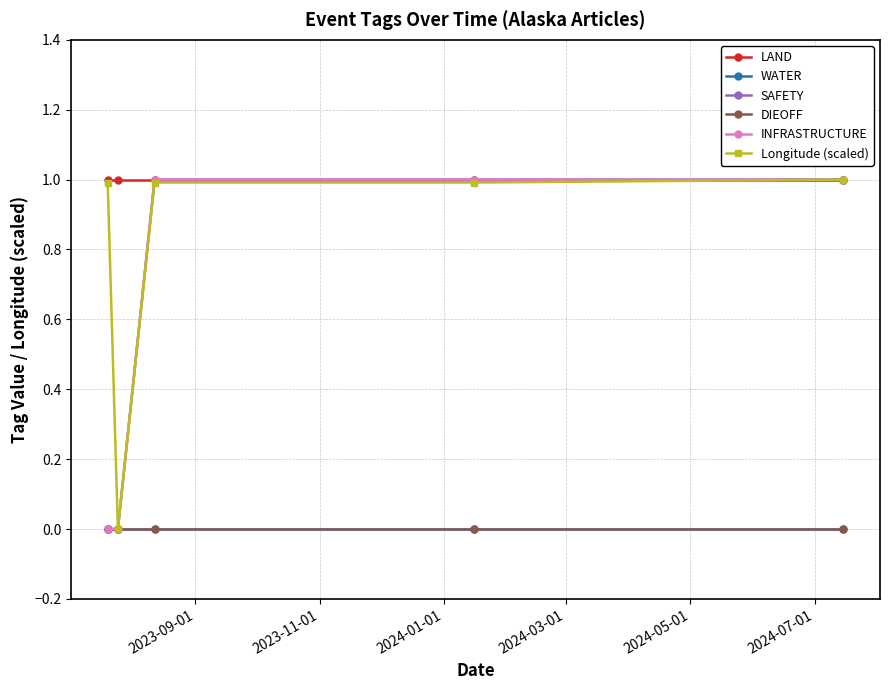

Does the chart have visible grid lines?

Yes